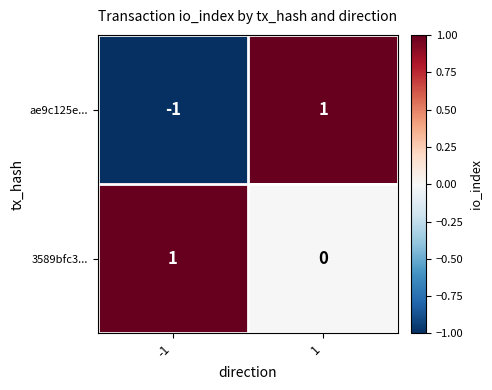

Which series has the largest total across all categories?

3589bfc3...